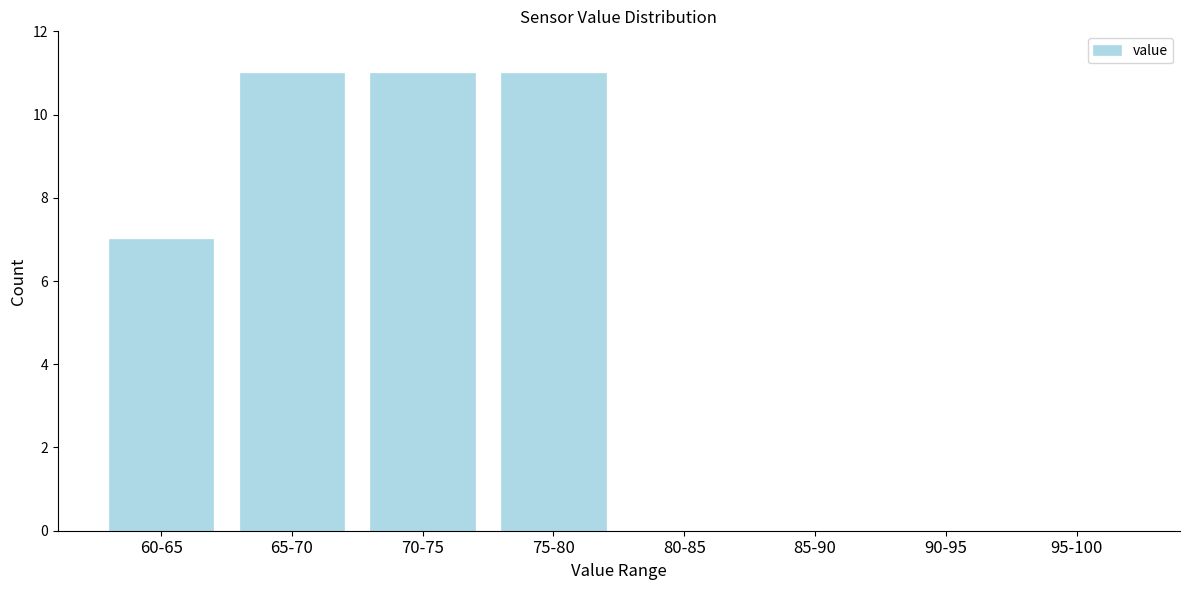

Reading right to left, extract all data points from this chart.

95-100=0	90-95=0	85-90=0	80-85=0	75-80=11	70-75=11	65-70=11	60-65=7